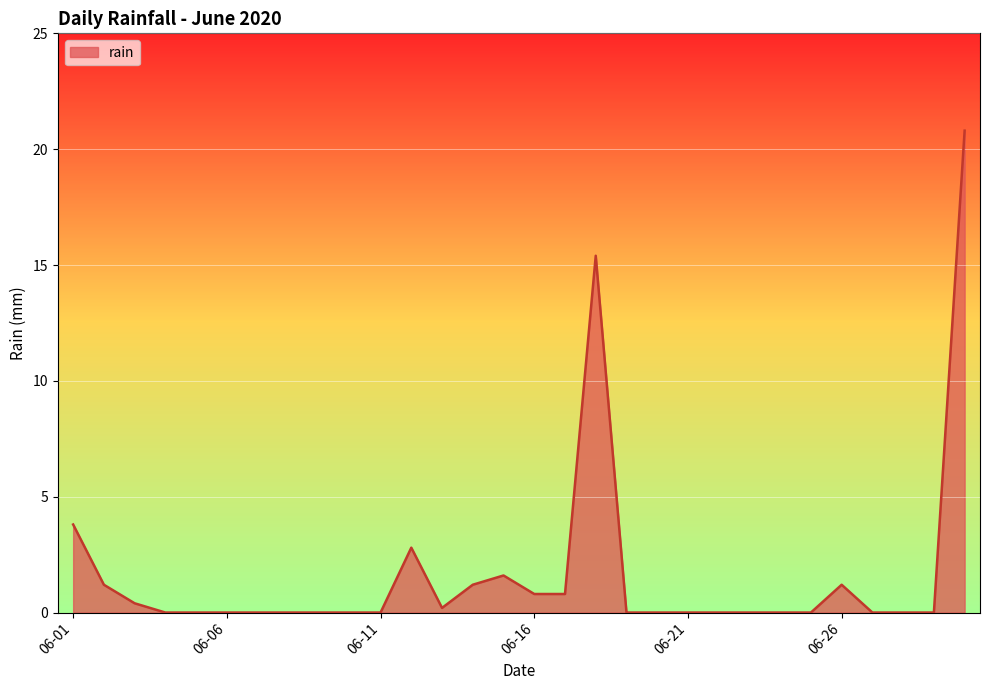

Reading left to right, extract all data points from this chart.

3.8	1.2	0.4	0.0	0.0	0.0	0.0	0.0	0.0	0.0	0.0	2.8	0.2	1.2	1.6	0.8	0.8	15.4	0.0	0.0	0.0	0.0	0.0	0.0	0.0	1.2	0.0	0.0	0.0	20.8